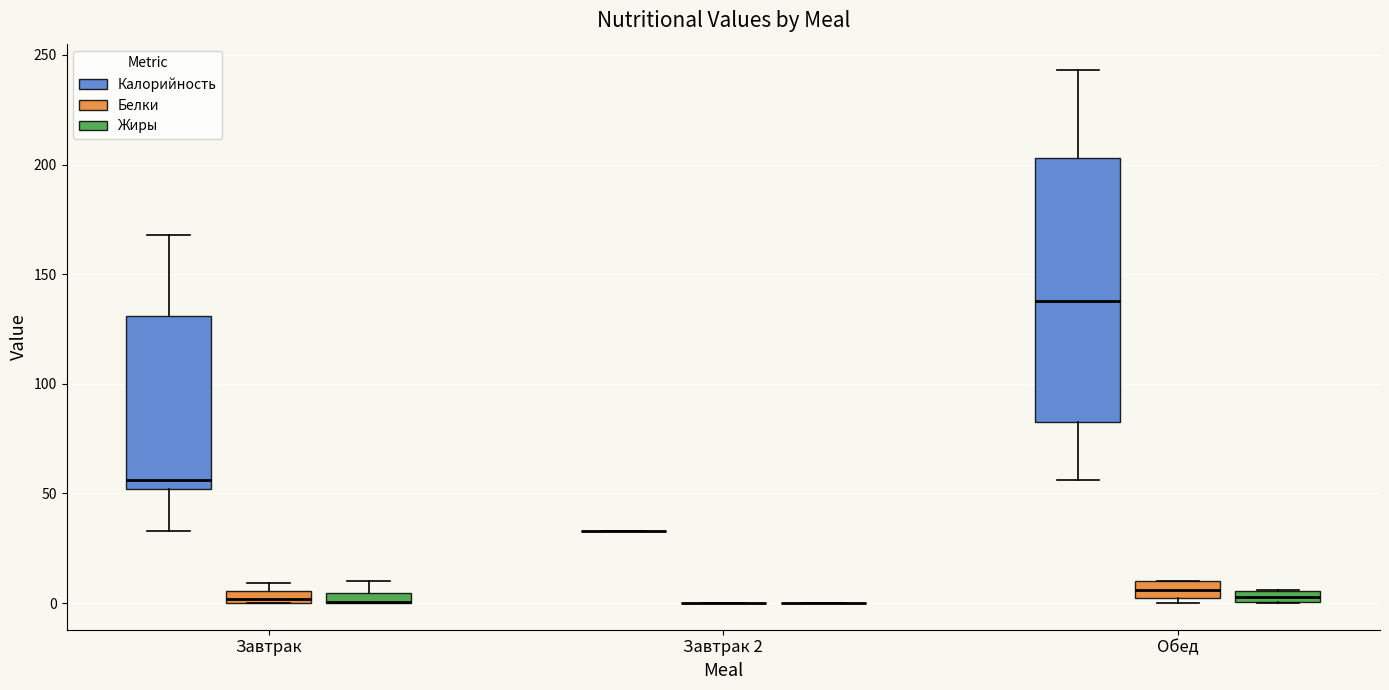

Which box is the tallest, from its lower edge to its upper edge?

Обед (Калорийность)